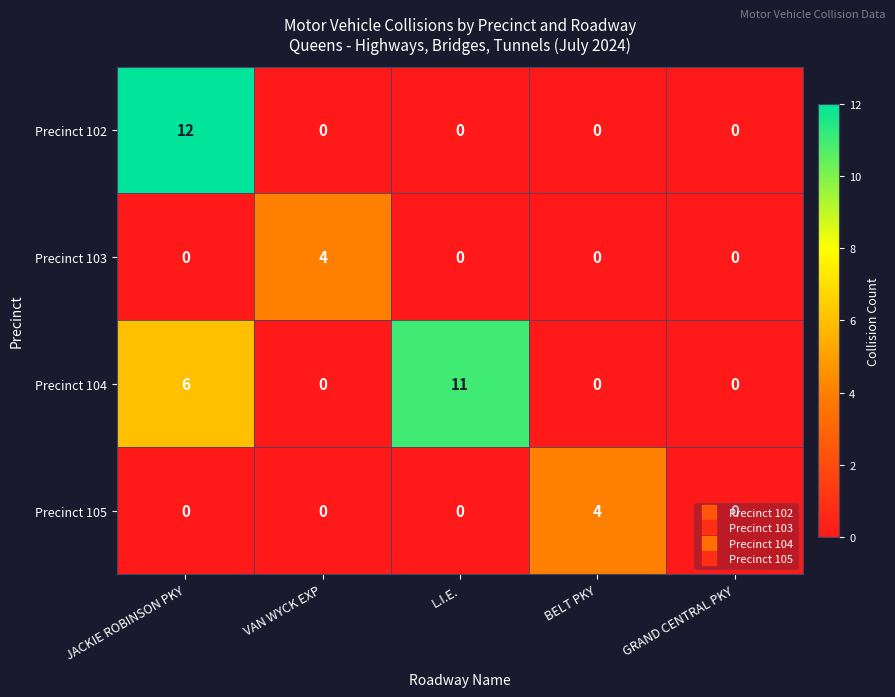

Which series has the widest spread of values?

Precinct 102